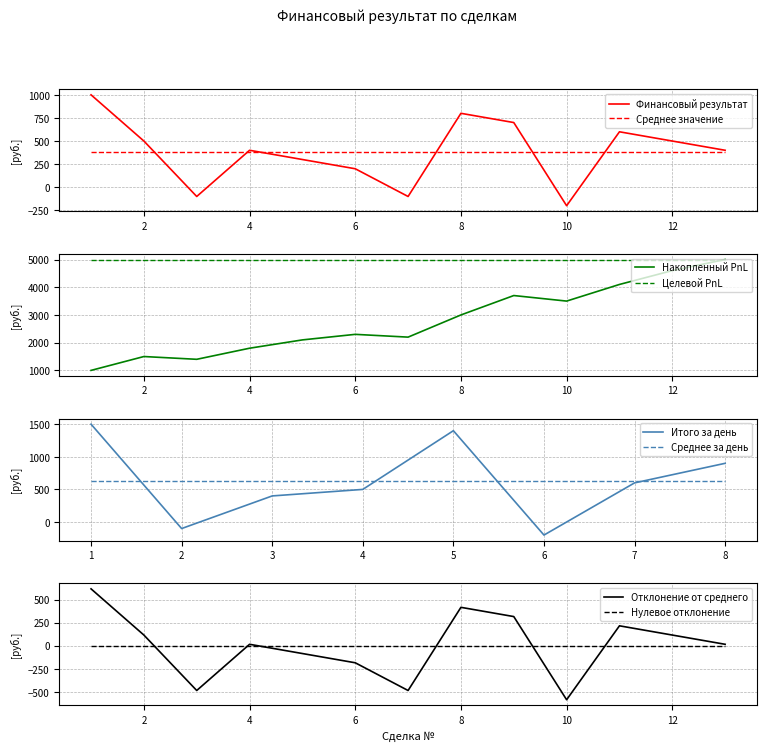

What is the maximum value for Финансовый результат?

1000.0